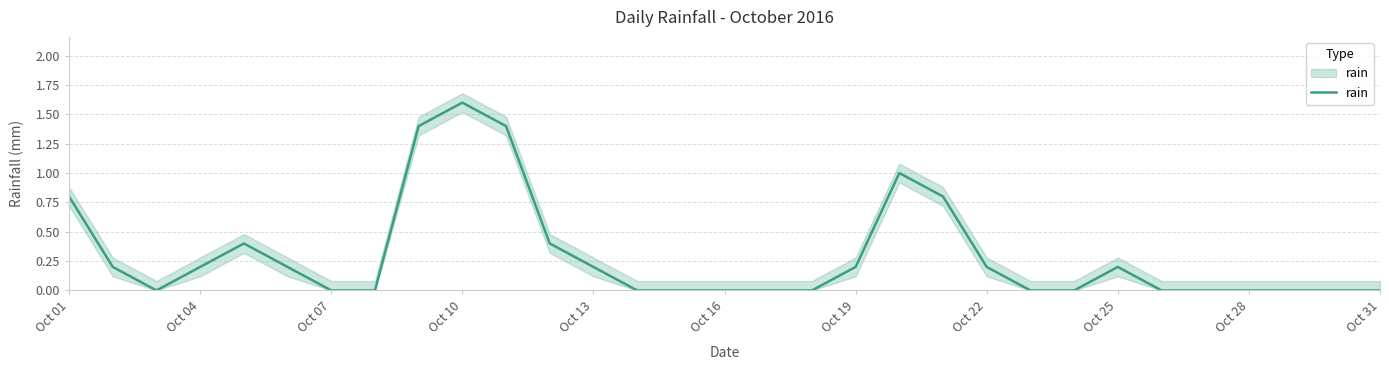

How many values are between 0 and 1?

28